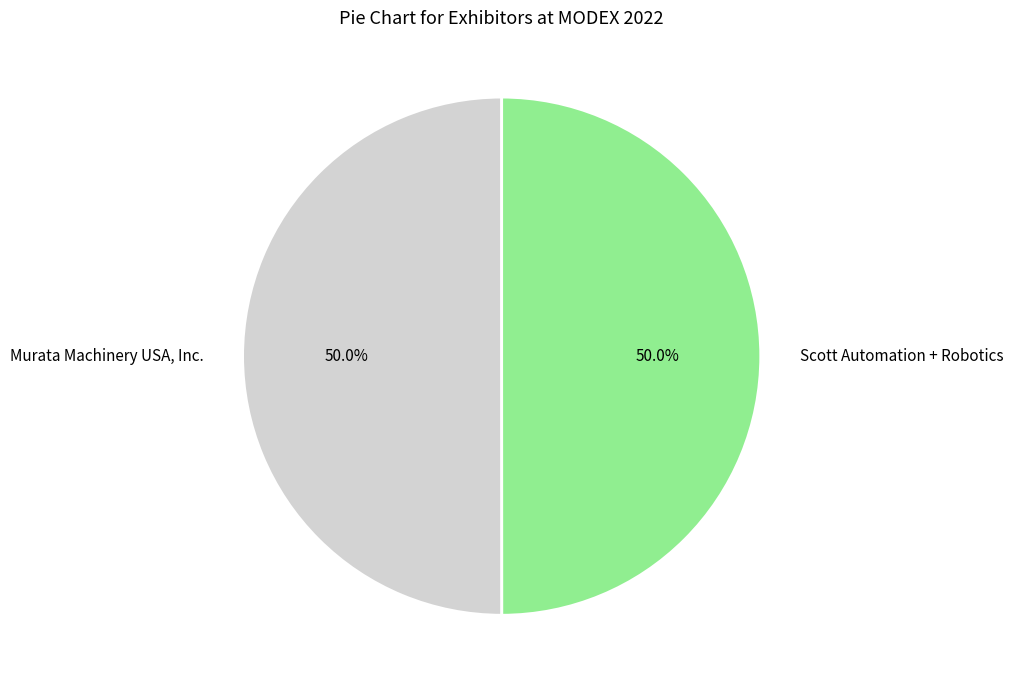

Approximately how many times larger is the value at Scott Automation + Robotics compared to Murata Machinery USA, Inc.?

1.0